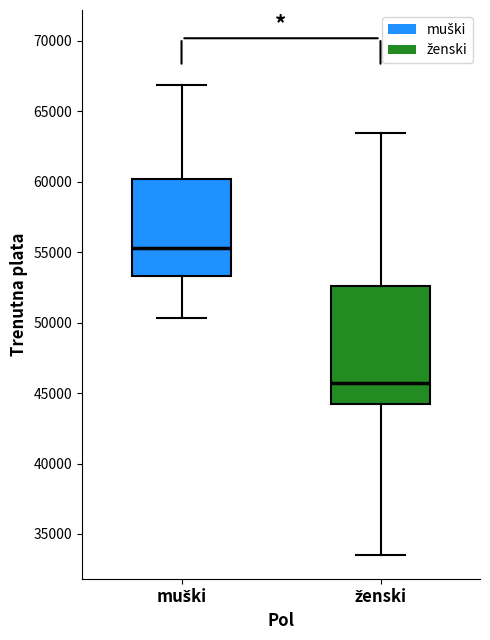

Reading left to right, transcribe this box plot: for each box, give where its median line is, the range the box spans, and where its two whiskers end, as read against the y-axis. The values are not printed on the chart, so give them approximately, as read against the axis.

muški: median 55500, box 53500 to 60000, whiskers 50500 to 67000
ženski: median 46000, box 44000 to 52500, whiskers 33500 to 63500